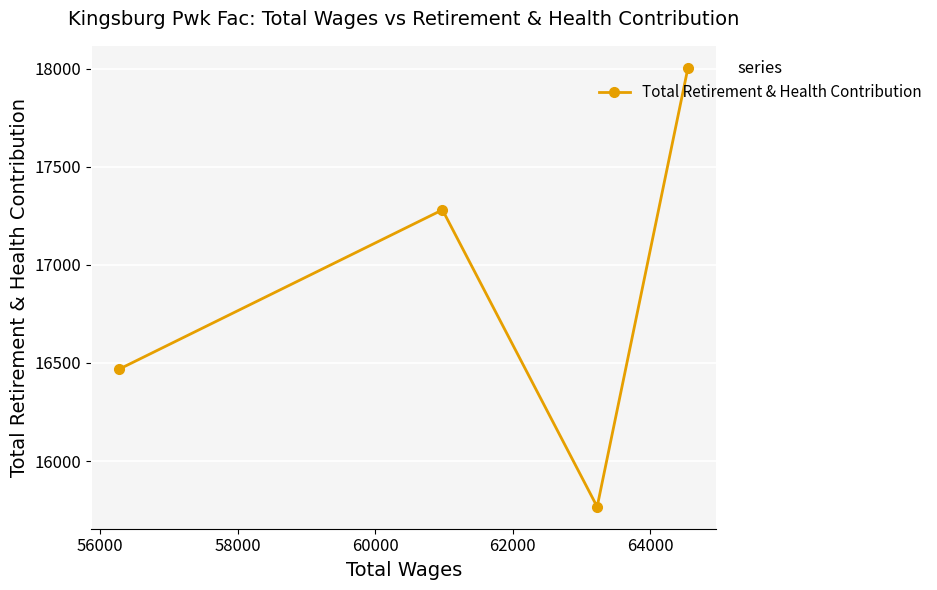

What is the maximum value shown in the chart?

18004